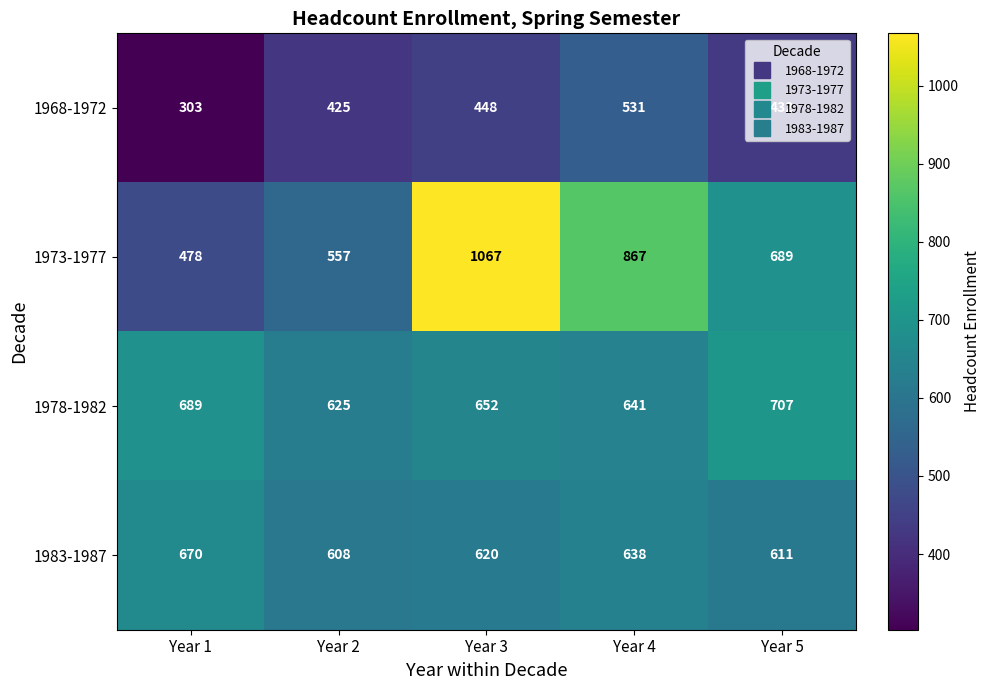

At which label is 1978-1982 closest to 666?

Year 3